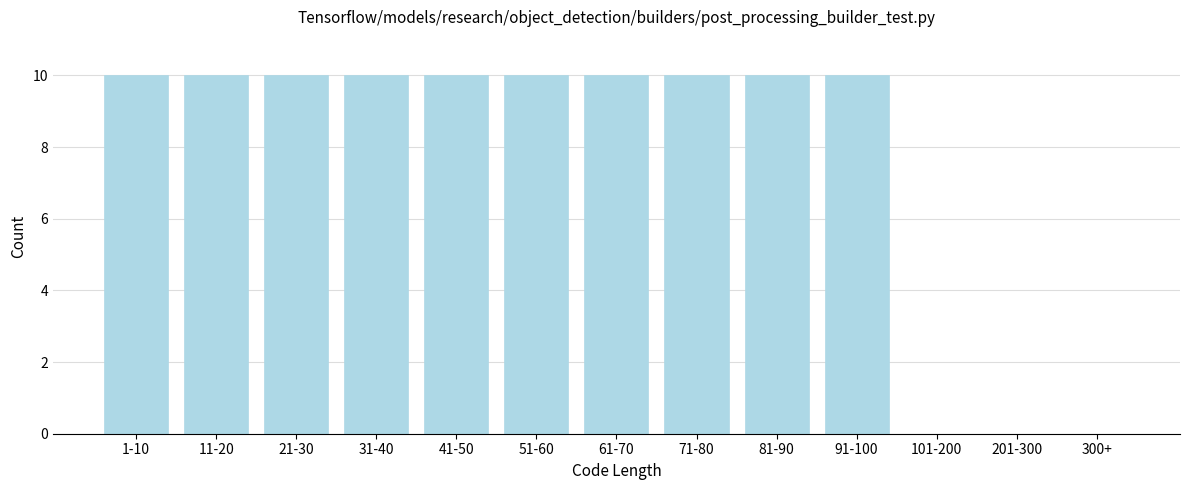

Reading right to left, transcribe all the data shown in this chart.

300+=0	201-300=0	101-200=0	91-100=10	81-90=10	71-80=10	61-70=10	51-60=10	41-50=10	31-40=10	21-30=10	11-20=10	1-10=10